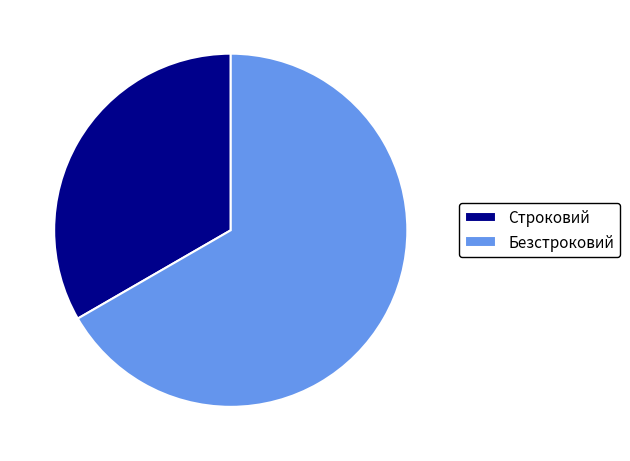

Is the sum of Безстроковий and Строковий greater than half?

Yes